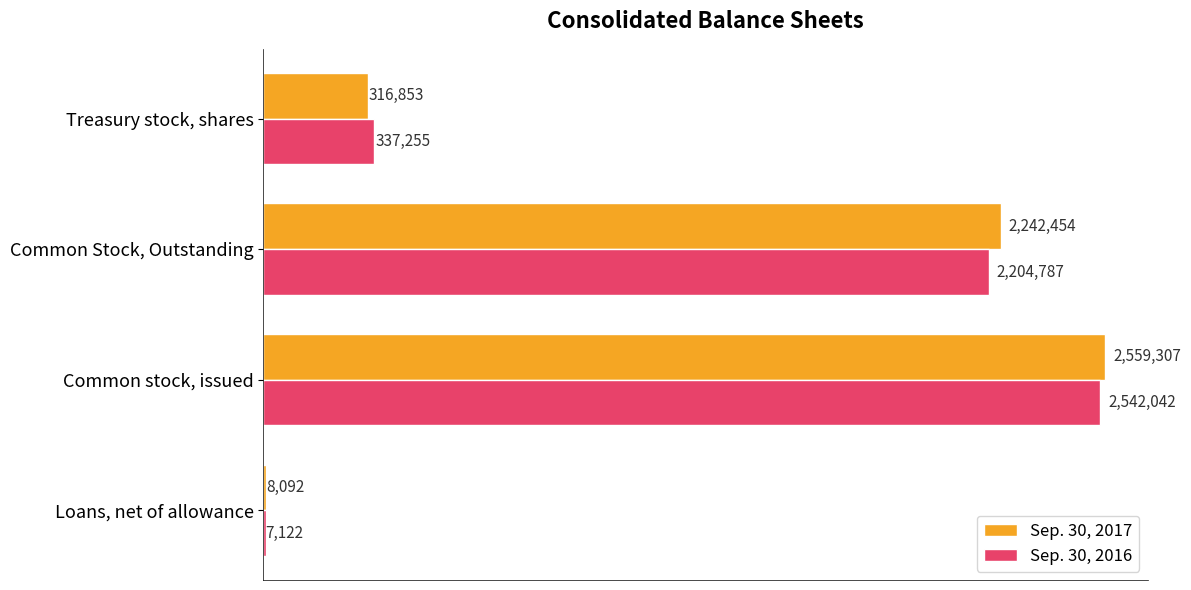

What are all the series names shown in the legend?

Sep. 30, 2017, Sep. 30, 2016